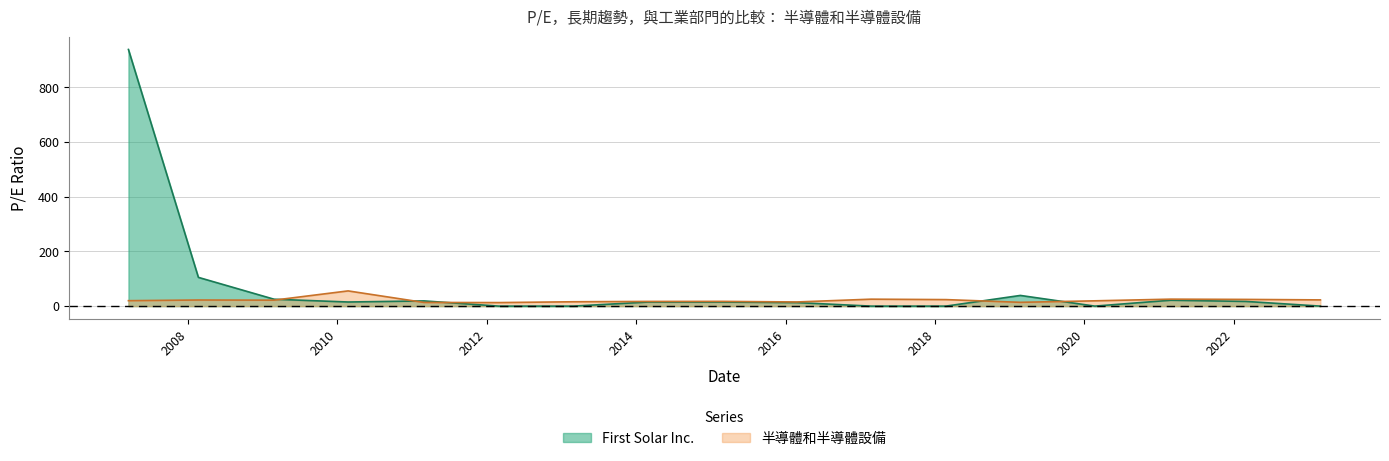

Where do 半導體和半導體設備 and First Solar Inc. first cross each other?

2009-02-25 and 2010-02-22